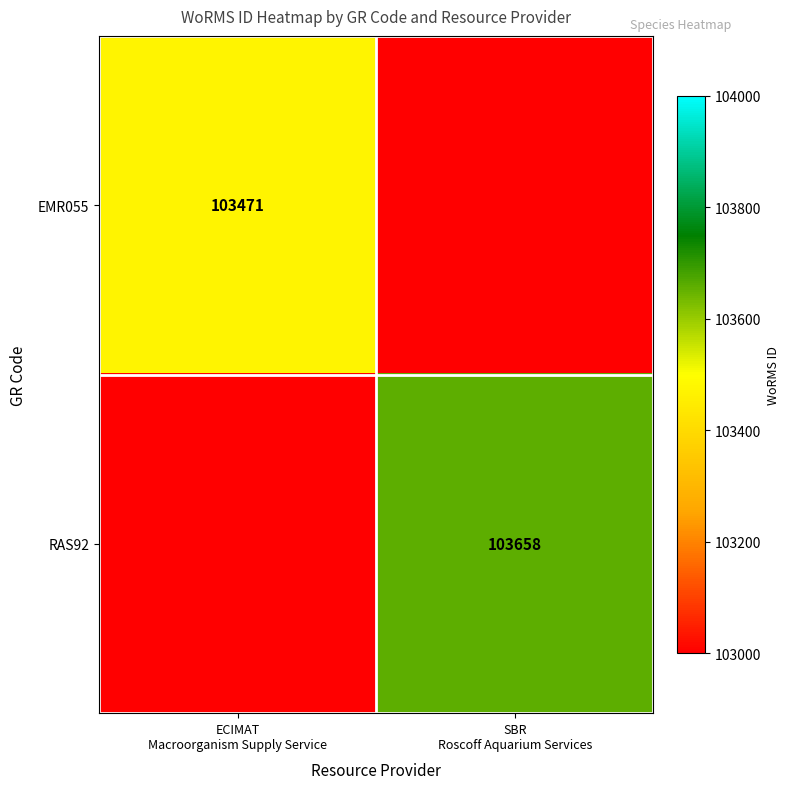

How many distinct data groups are displayed?

2